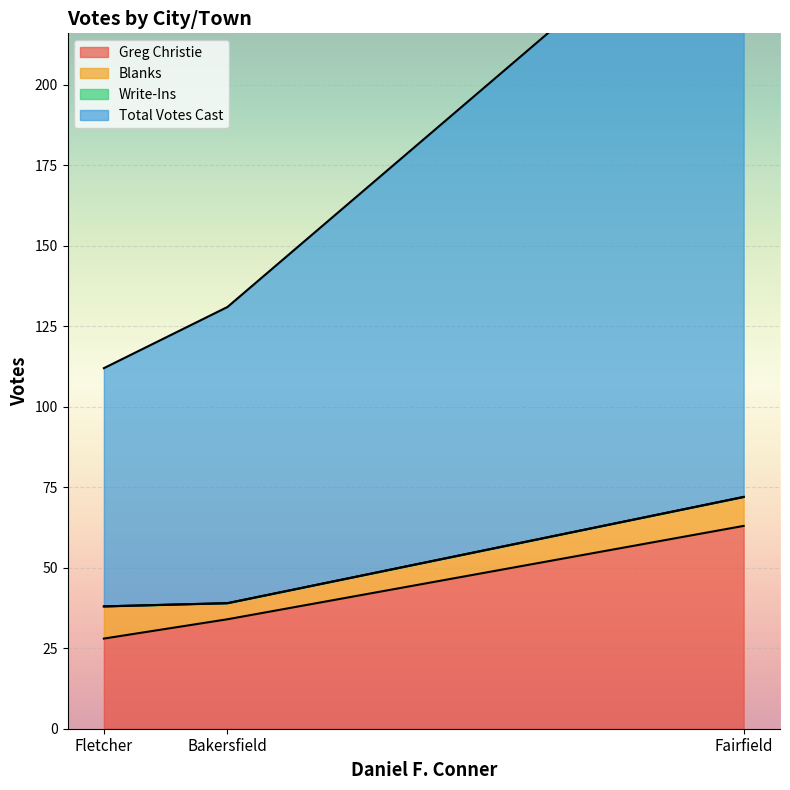

Is it true that Greg Christie equals 54 at Bakersfield?

False